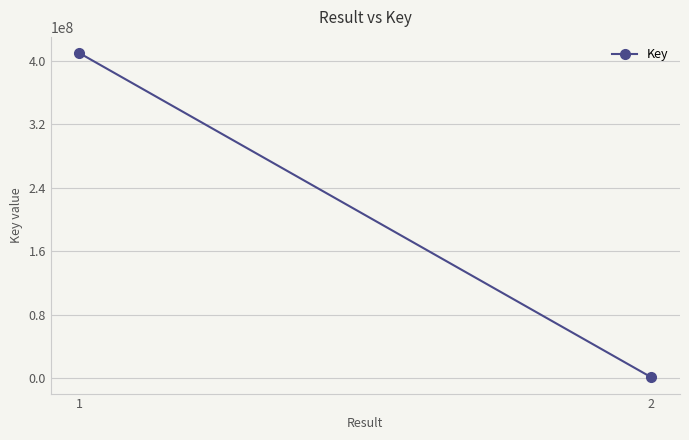

How many values are below 410048284?

1